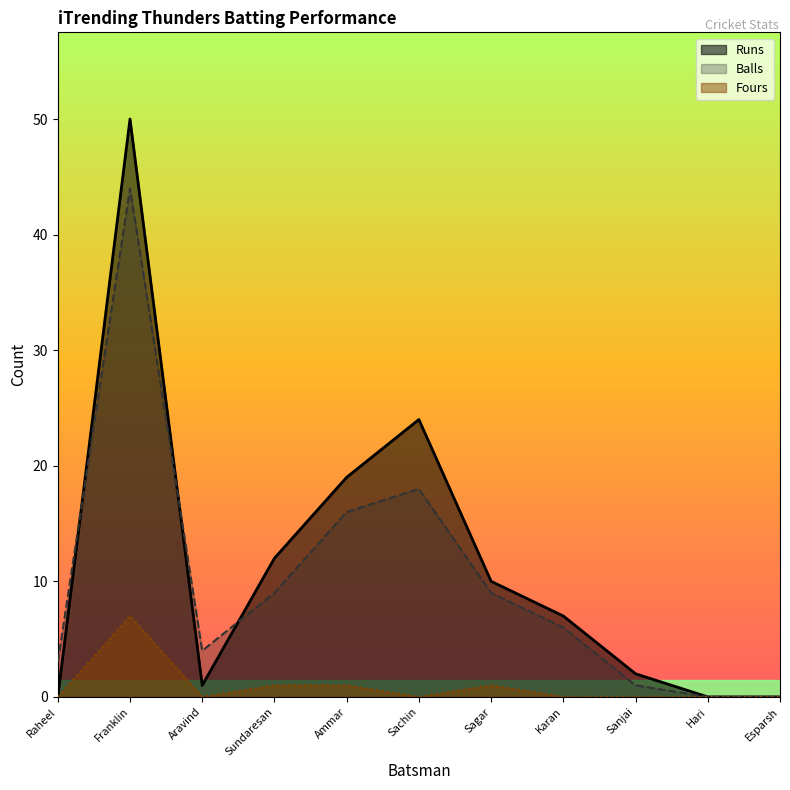

What is the difference between the Balls values at Aravind and Raheel?

1